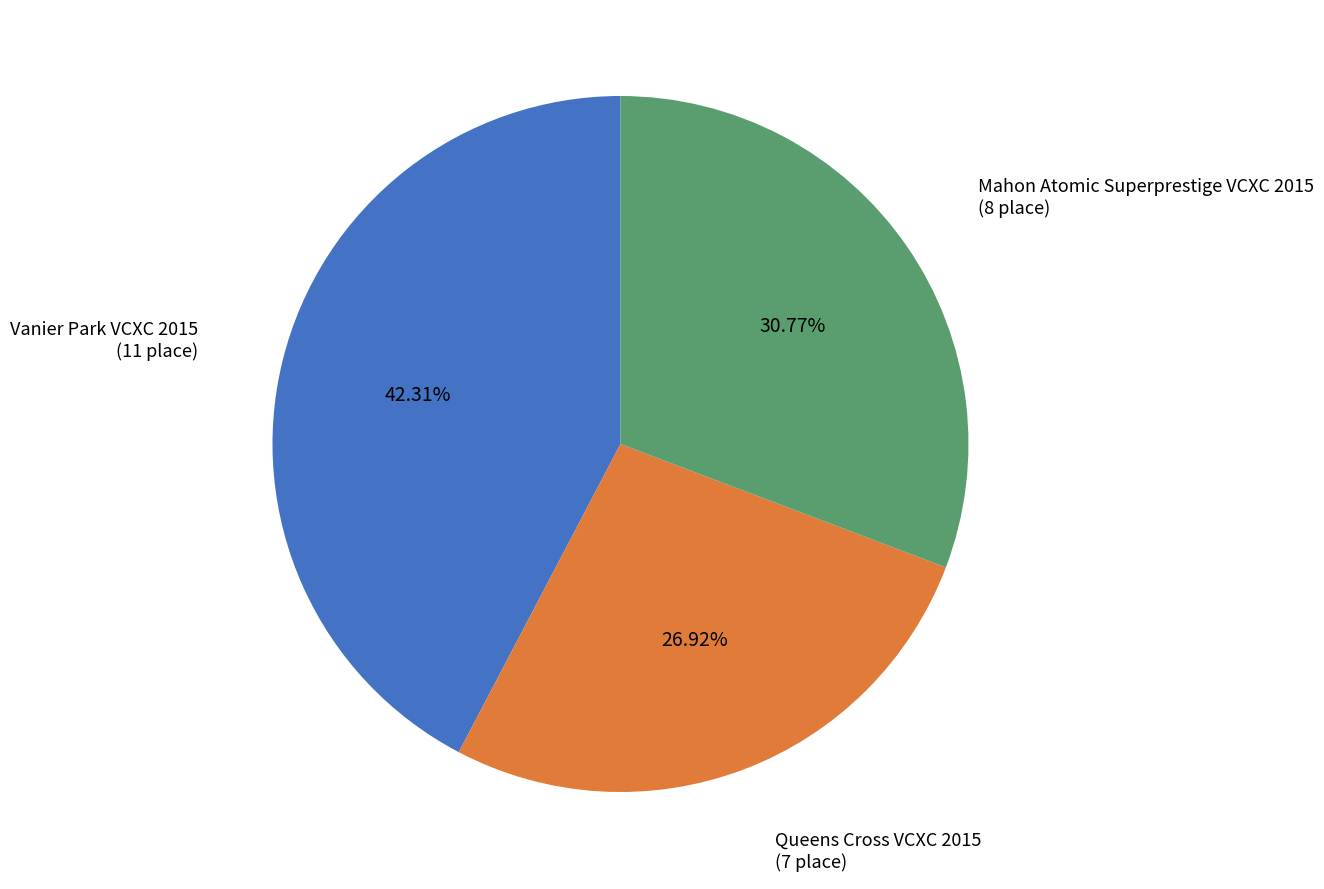

What is the smallest slice in the pie chart?

Queens Cross VCXC 2015